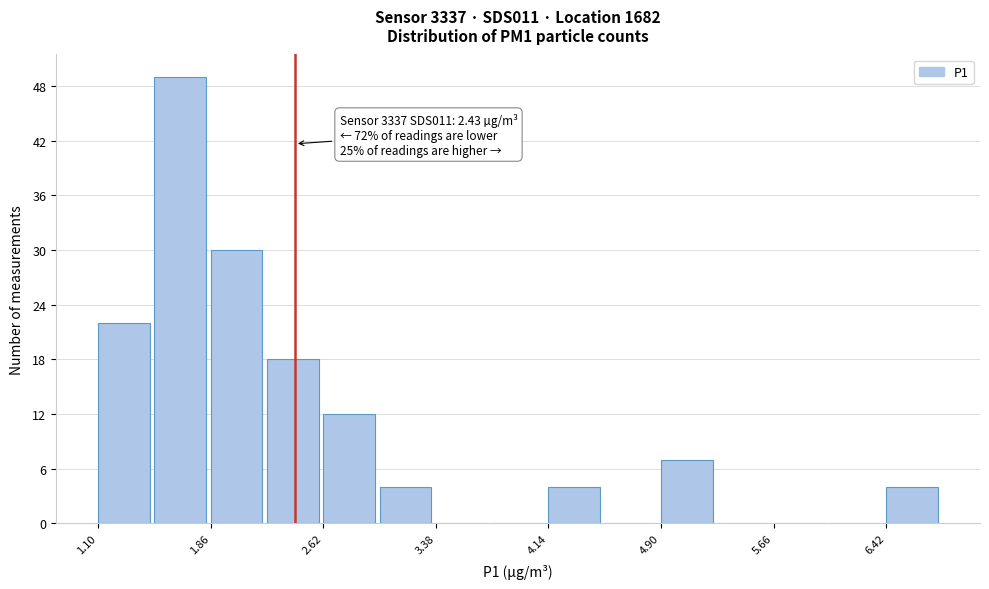

Around what value on the x-axis is the tallest bar? Give the approximate position of its centre, as read against the axis.

1.7